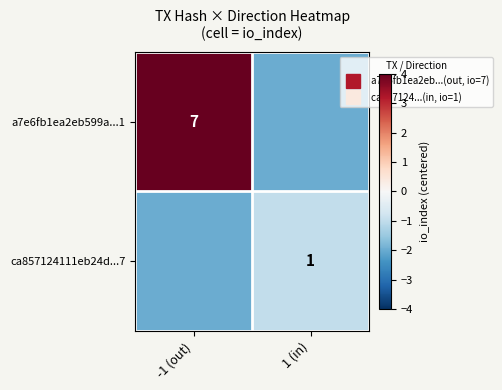

At which category is the sum across all series the highest?

-1 (out)